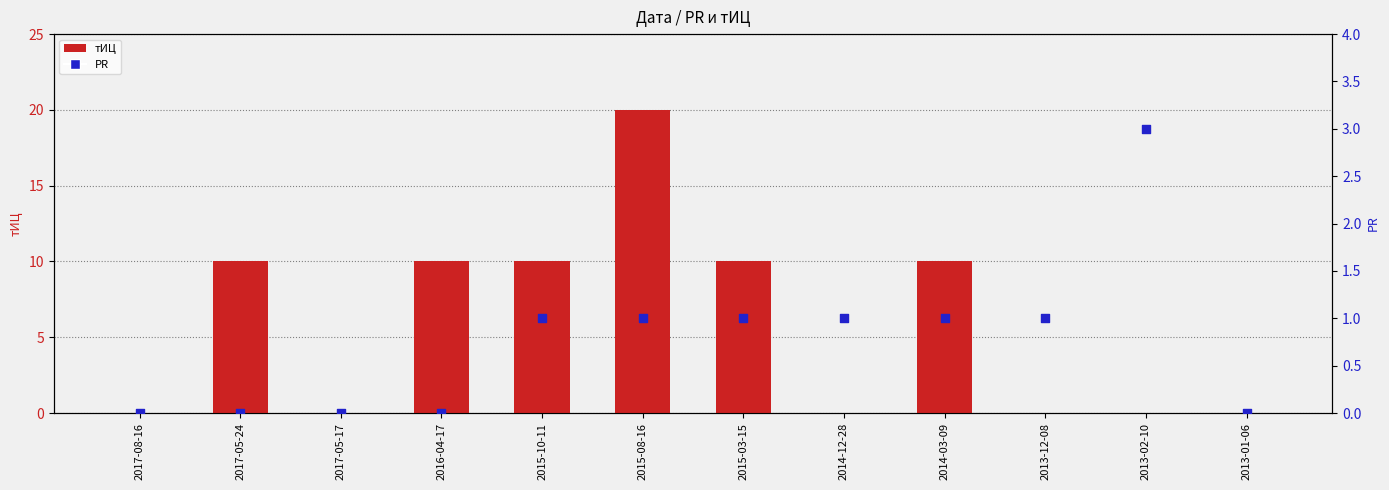

Is the value of тИЦ at 2017-05-17 greater than the value of PR at 2017-08-16?

No